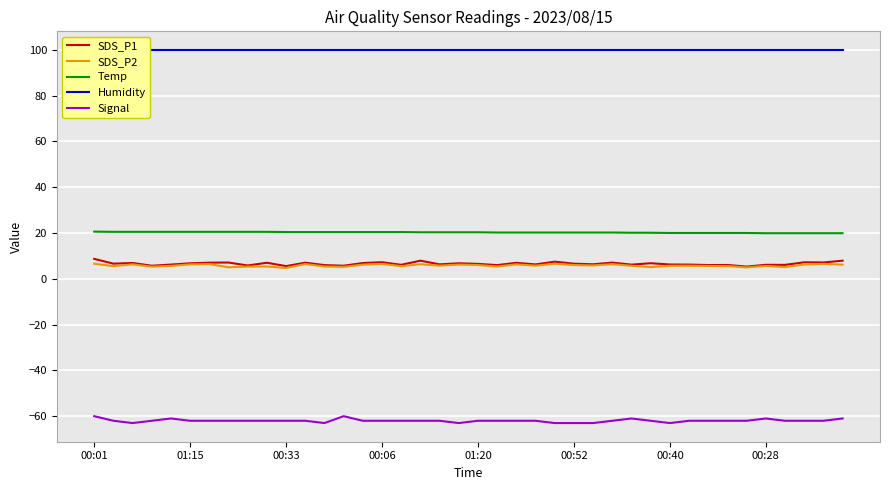

At which category is the sum across all series the highest?

00:01